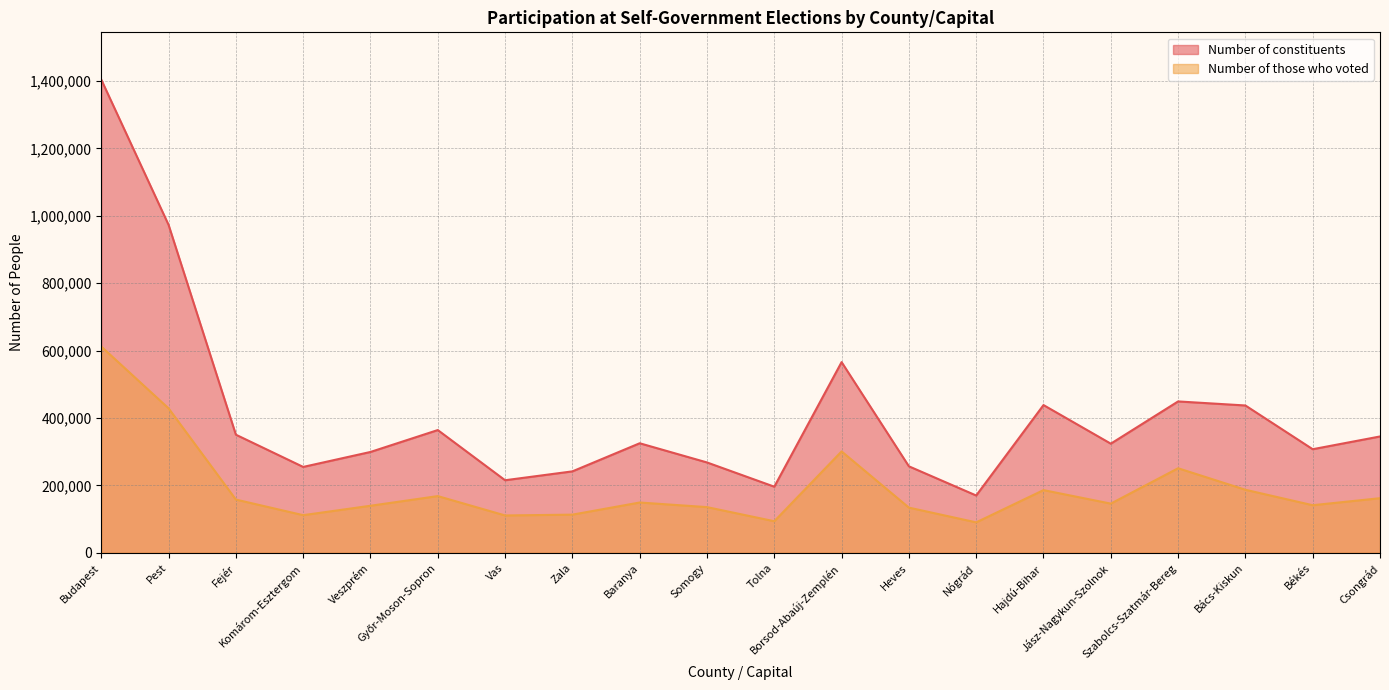

What is the difference between the Number of those who voted values at Bács-Kiskun and Zala?

73861